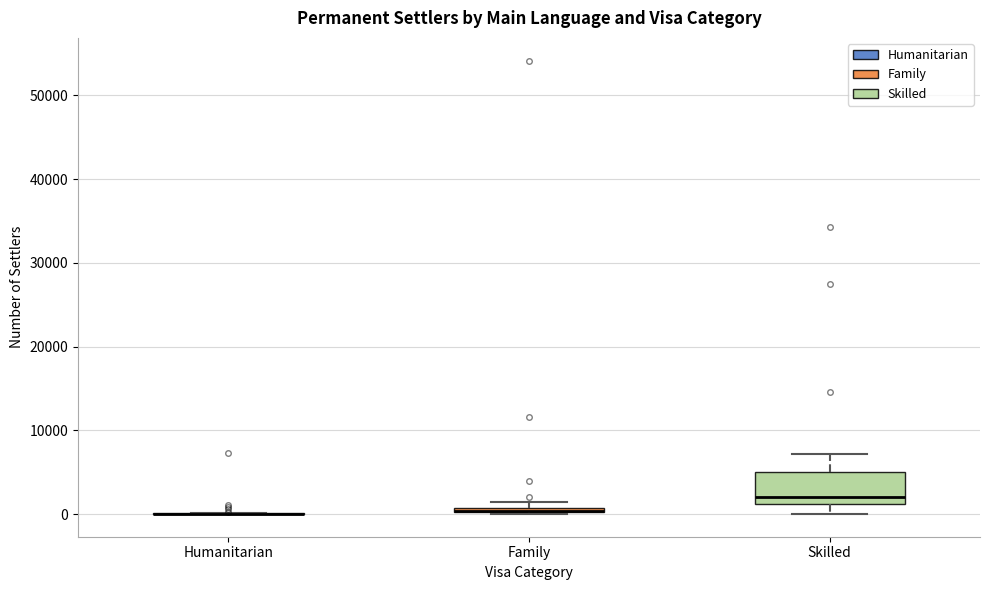

Which box is the tallest, from its lower edge to its upper edge?

Skilled